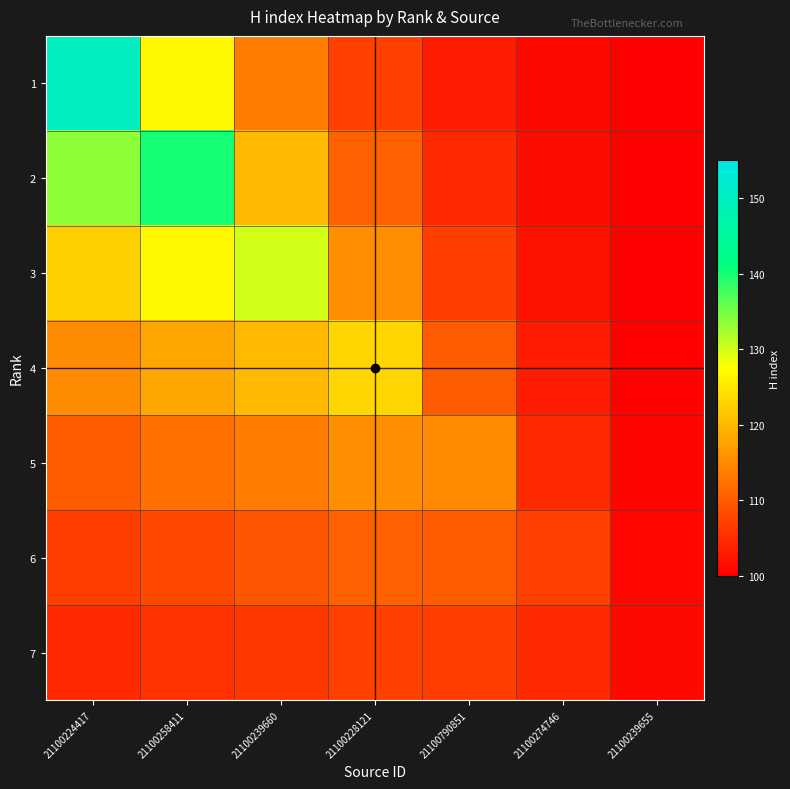

Reading left to right, extract all data points from this chart.

1: 21100224417=150.0	21100258411=126.8	21100239660=113.5	21100228121=106.9	21100790851=103.0	21100274746=100.9	21100239655=100.1
2: 21100224417=133.5	21100258411=140.0	21100239660=120.1	21100228121=110.3	21100790851=104.5	21100274746=101.4	21100239655=100.1
3: 21100224417=122.5	21100258411=126.8	21100239660=130.0	21100228121=115.4	21100790851=106.7	21100274746=102.1	21100239655=100.2
4: 21100224417=115.1	21100258411=118.0	21100239660=120.1	21100228121=123.0	21100790851=110.1	21100274746=103.1	21100239655=100.3
5: 21100224417=110.1	21100258411=112.0	21100239660=113.5	21100228121=115.4	21100790851=115.0	21100274746=104.7	21100239655=100.4
6: 21100224417=106.8	21100258411=108.1	21100239660=109.0	21100228121=110.3	21100790851=110.1	21100274746=107.0	21100239655=100.7
7: 21100224417=104.5	21100258411=105.4	21100239660=106.1	21100228121=106.9	21100790851=106.7	21100274746=104.7	21100239655=101.0